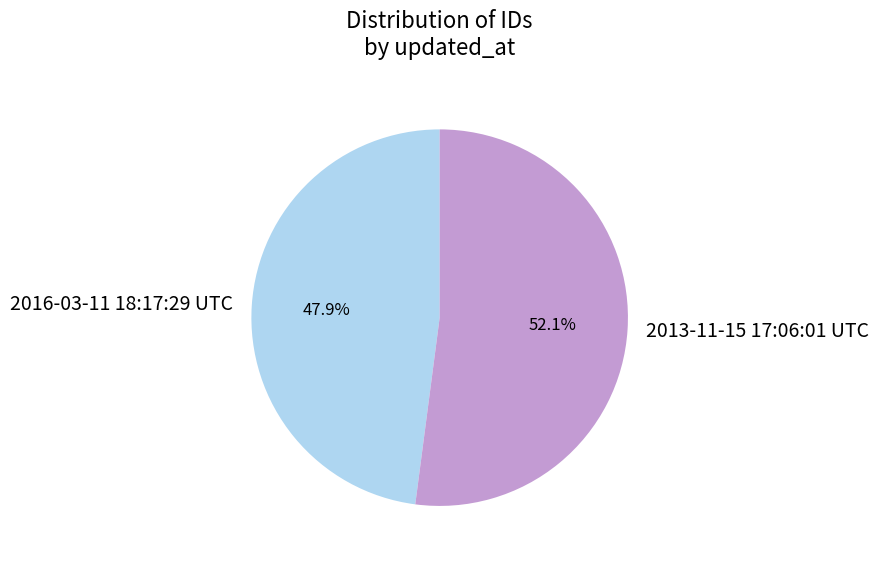

Which category has the biggest portion of the pie?

2013-11-15 17:06:01 UTC